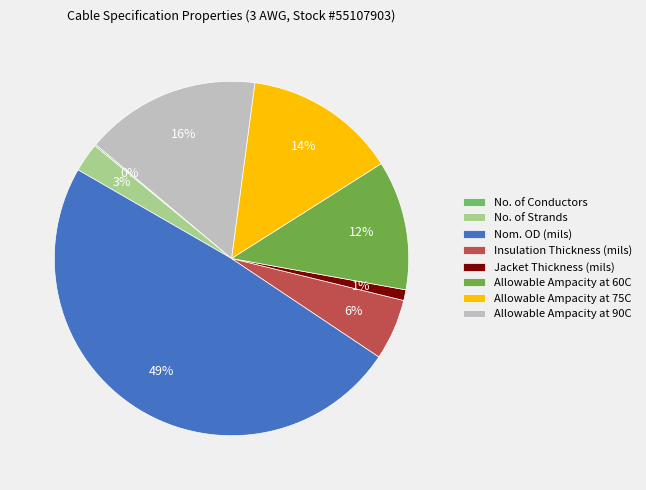

Combined, what portion of the pie is Insulation Thickness (mils) and No. of Conductors?

5.7%